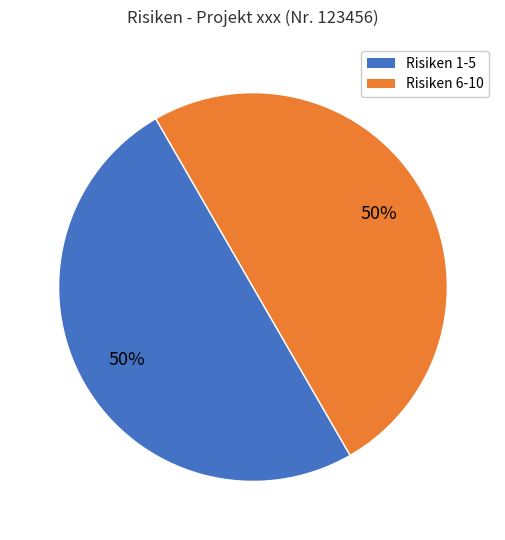

How many slices are in this pie chart?

2